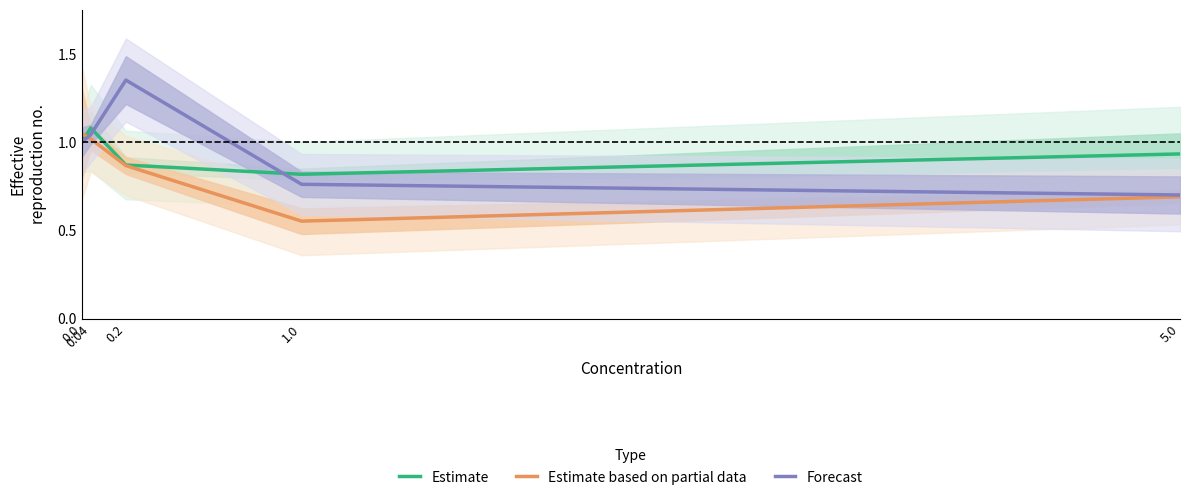

What are all the series names shown in the legend?

Estimate, Estimate based on partial data, Forecast